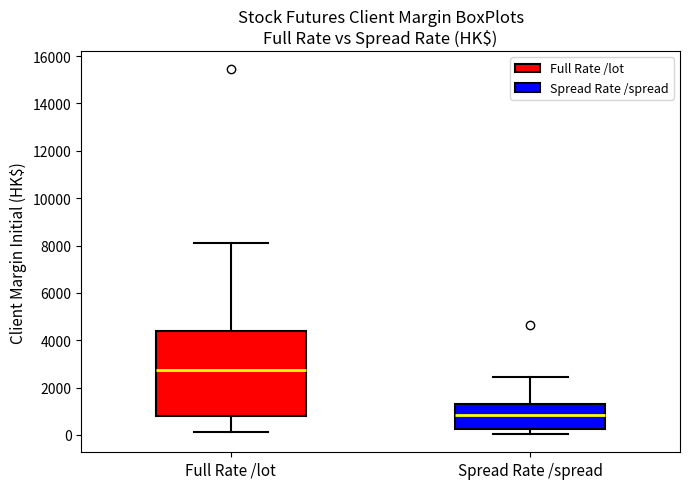

Where is the lower edge of the box for Spread Rate /spread on the y-axis? The values are not printed on the chart, so give them approximately, as read against the axis.

200